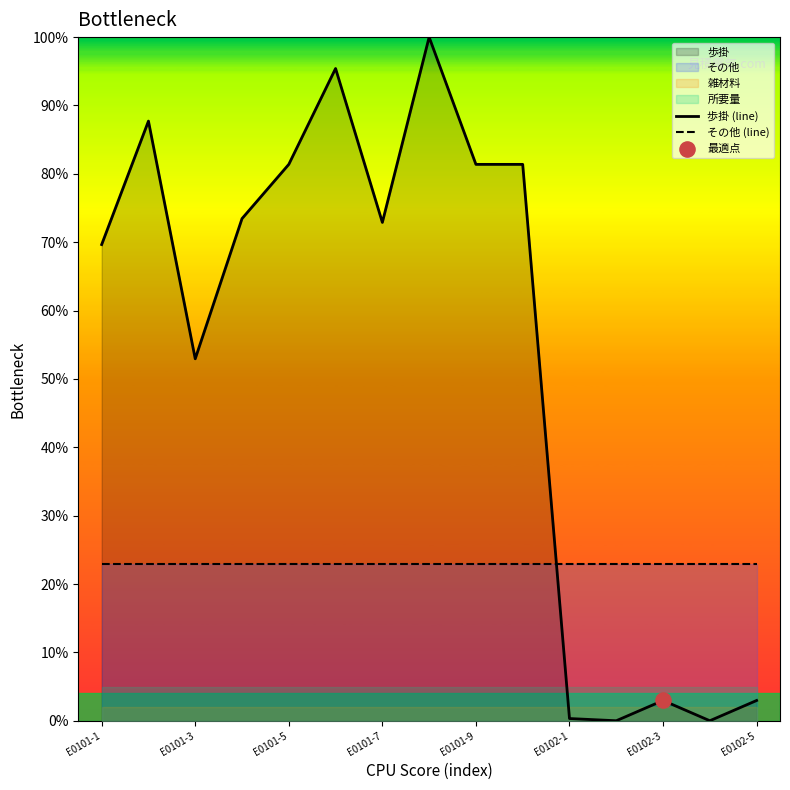

Which series has the widest spread of Y values?

歩掛 (line)